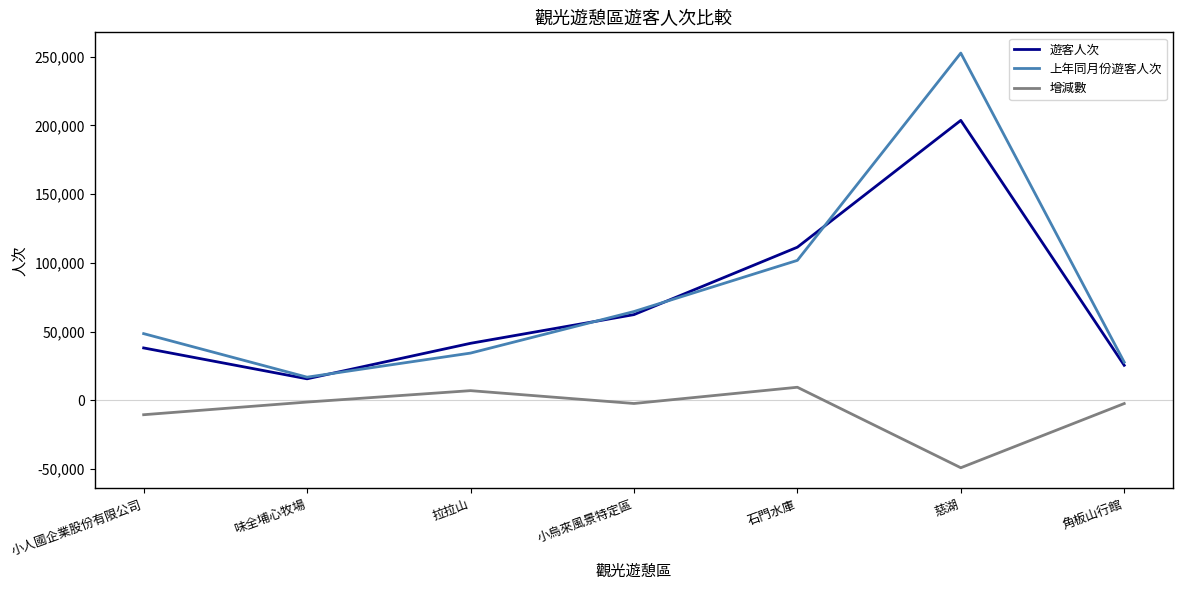

At which category is the sum across all series the highest?

慈湖